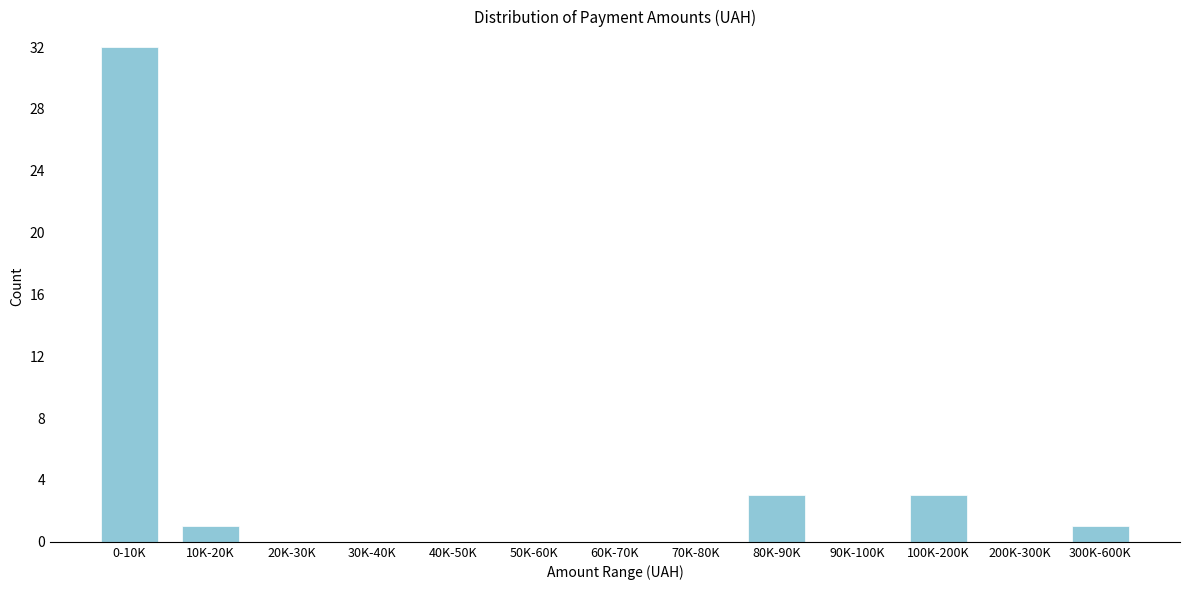

Reading right to left, what are all the values shown in this chart?

300K-600K=1	200K-300K=0	100K-200K=3	90K-100K=0	80K-90K=3	70K-80K=0	60K-70K=0	50K-60K=0	40K-50K=0	30K-40K=0	20K-30K=0	10K-20K=1	0-10K=32